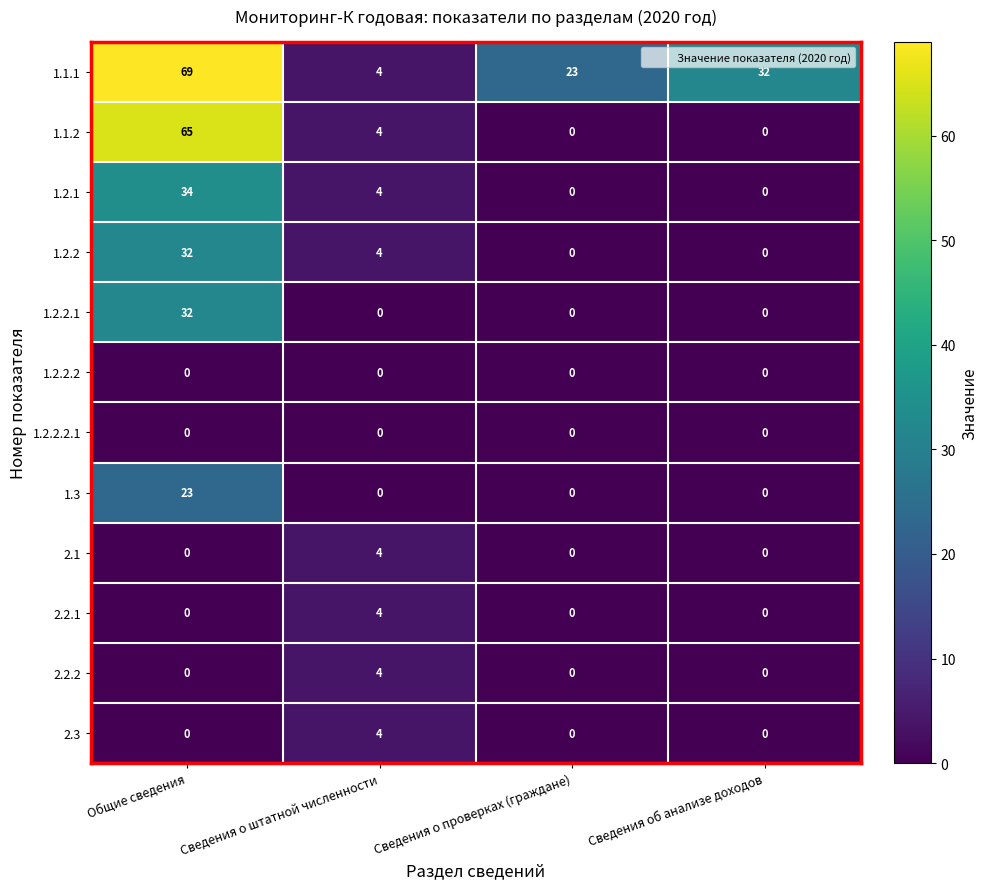

Is it true that 1.3 equals -12 at Сведения о проверках (граждане)?

False